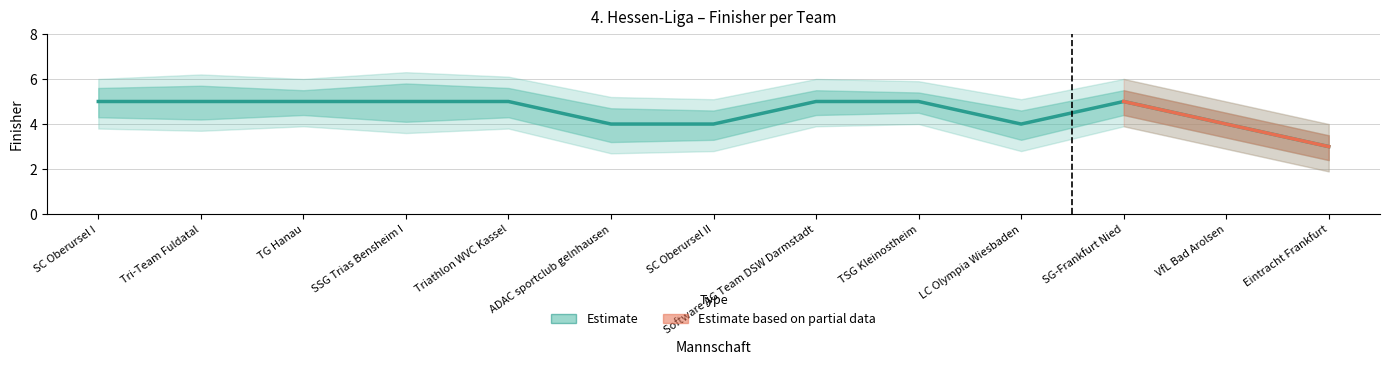

What is the value of the Finisher_outer_upper point at the 3rd from the left?

6.0